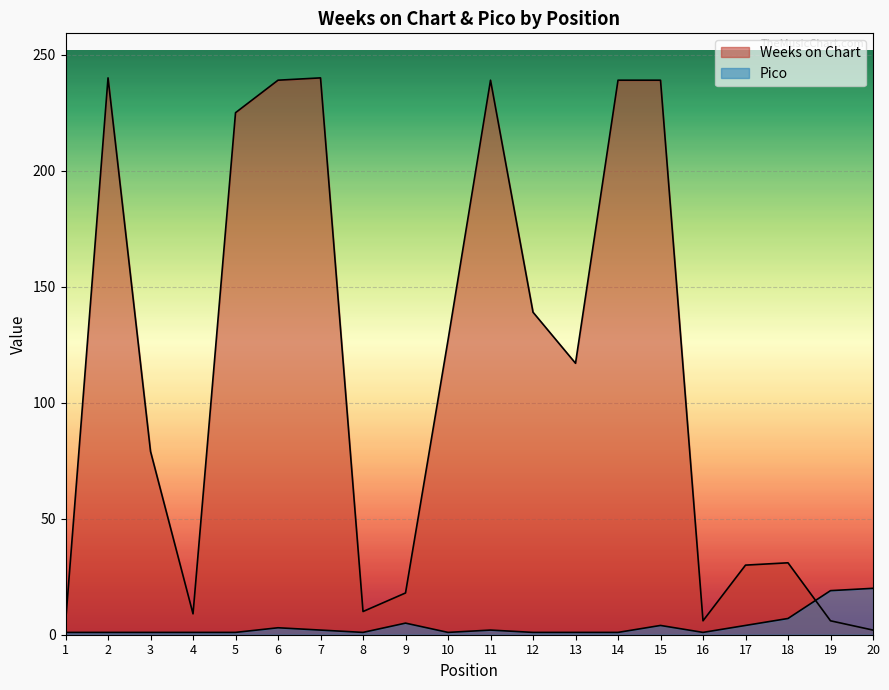

How many categories are shown in the chart?

20